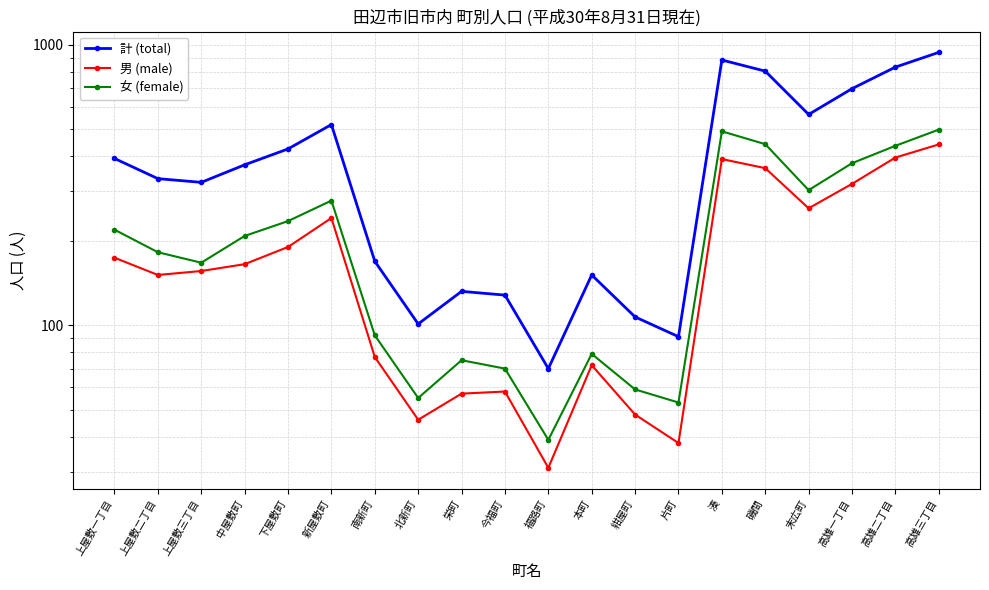

Where is 計 (total) nearest to the value 504?

新屋敷町